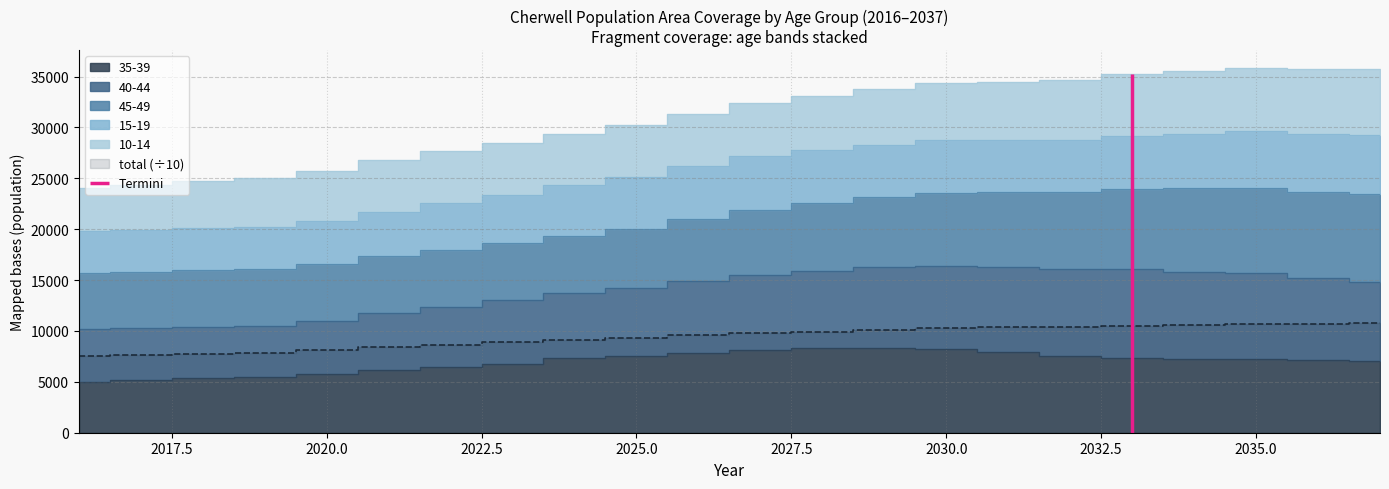

True or false: 40-44 and total intersect in this chart.

False